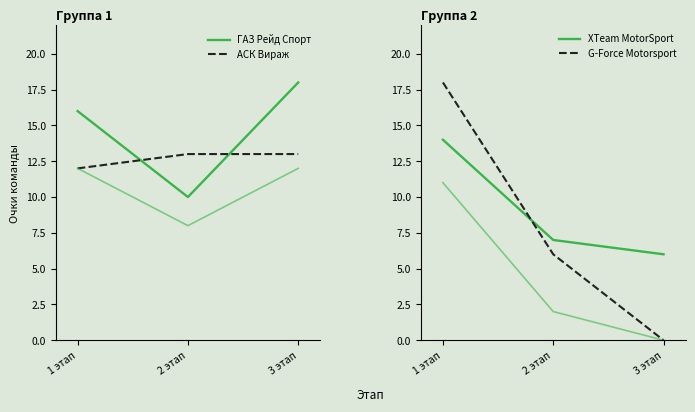

Reading left to right, what are all the values shown in this chart?

1979–1988: 16	10	18
1989–2005: 12	13	13
УАЗ-СПОРТ: 12	8	12
XTeam MotorSport: 14	7	6
G-Force Motorsport: 18	6	0
Форвард: 11	2	0